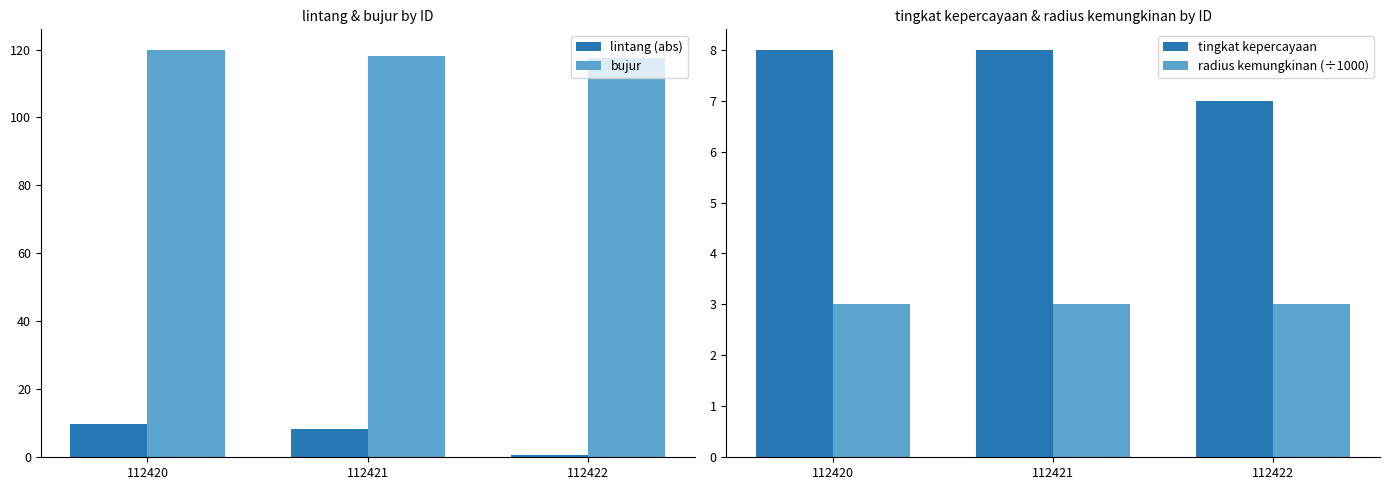

The bujur series shows 203.2 at 112420. True or false?

False